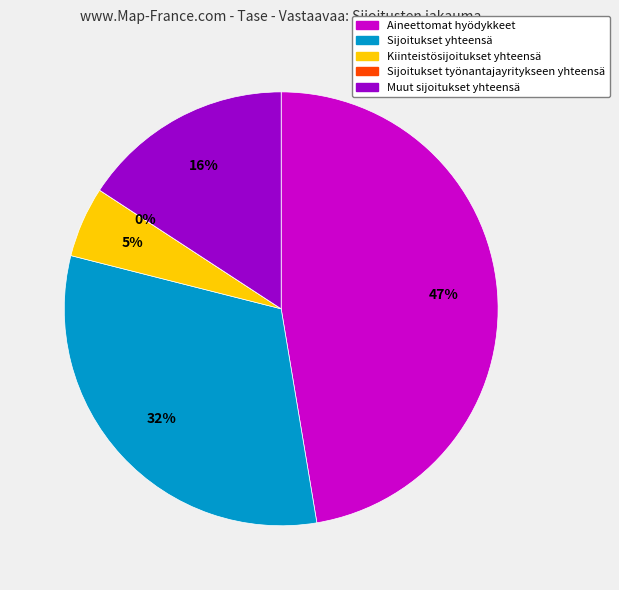

Does any single category account for the majority?

No